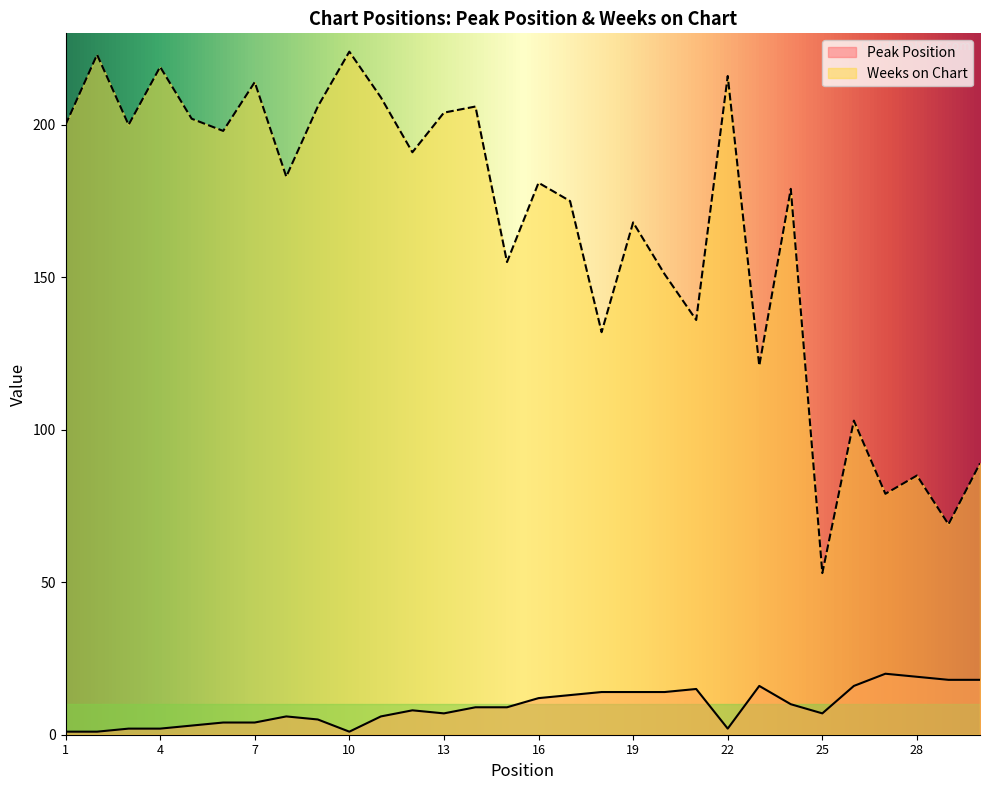

In Weeks on Chart, how many points are lower than both neighbors (excluding endpoints)?

11